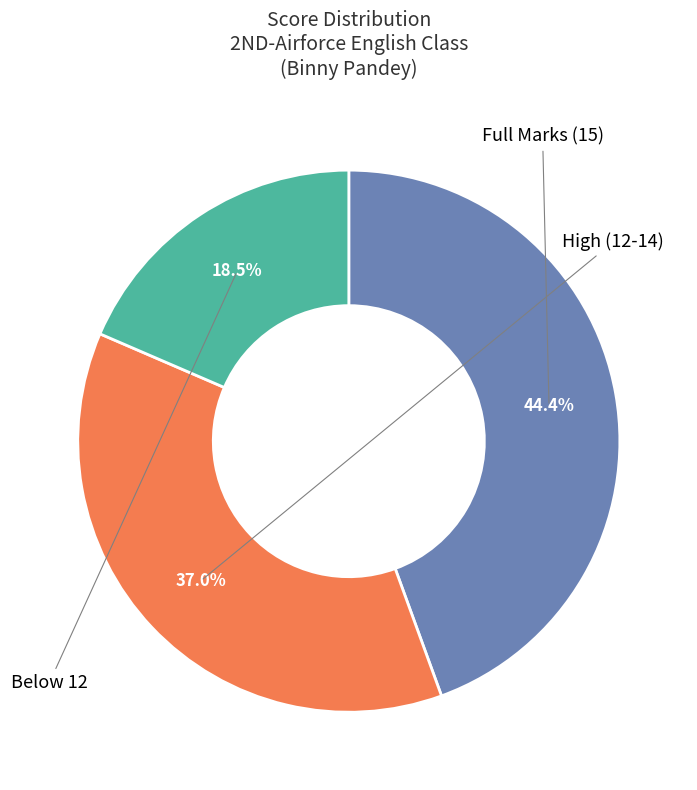

Is there a majority slice in this chart?

No